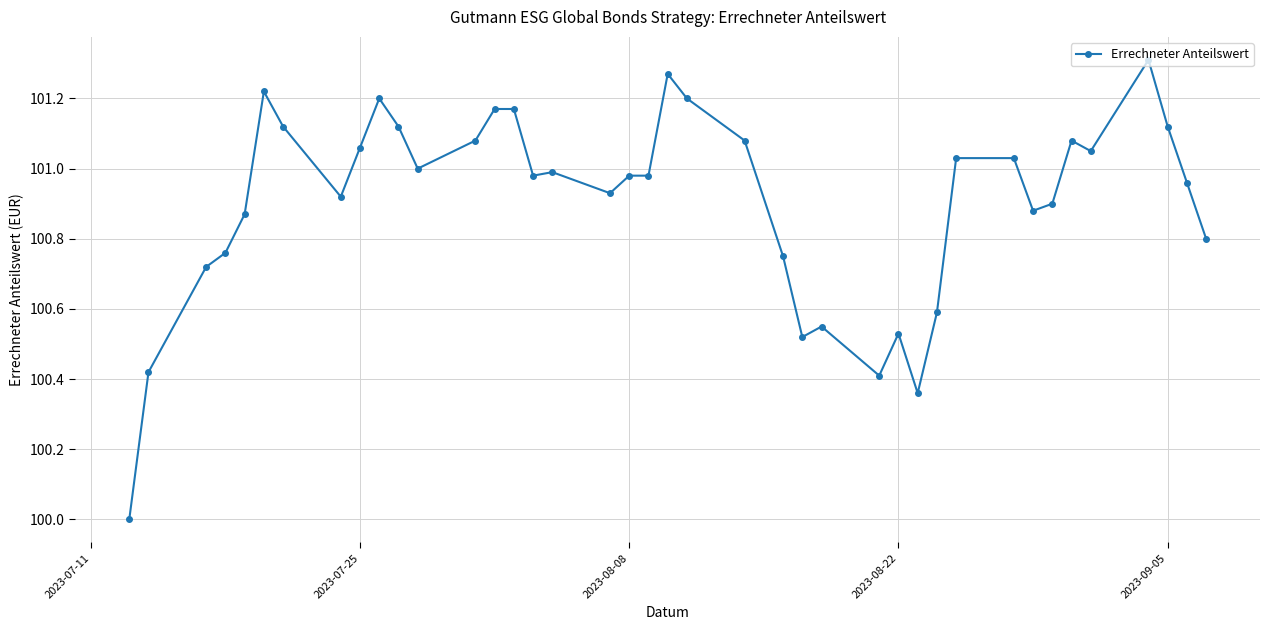

What is the smallest value displayed?

100.0